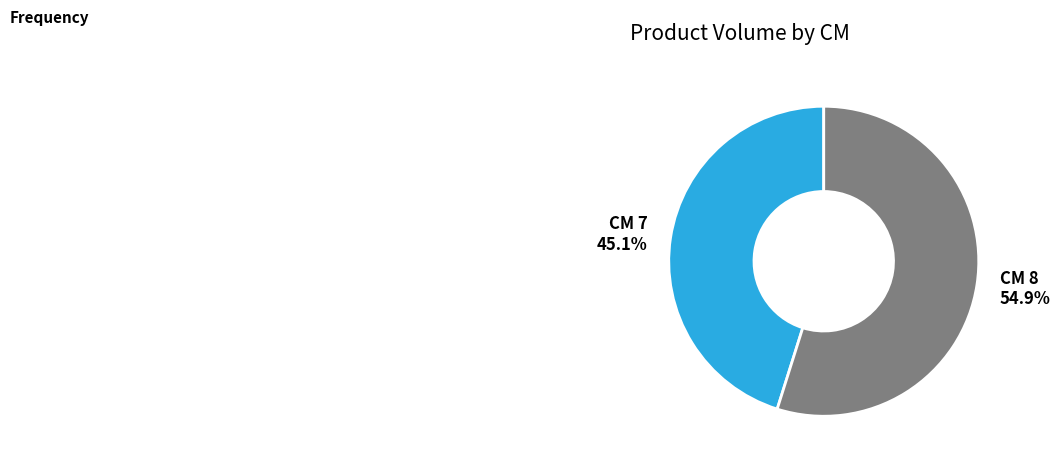

Does any single category account for the majority?

Yes